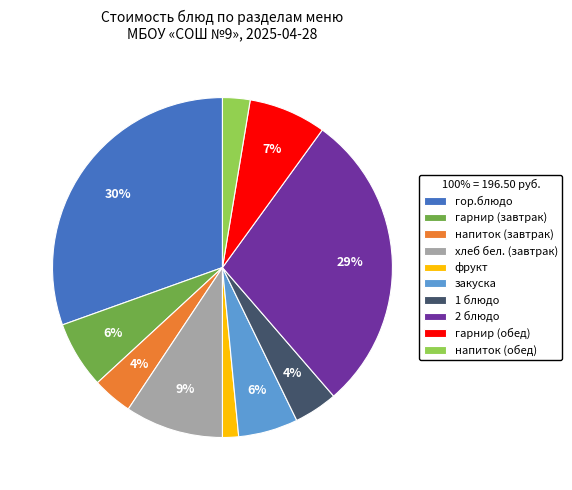

Is there a majority slice in this chart?

No